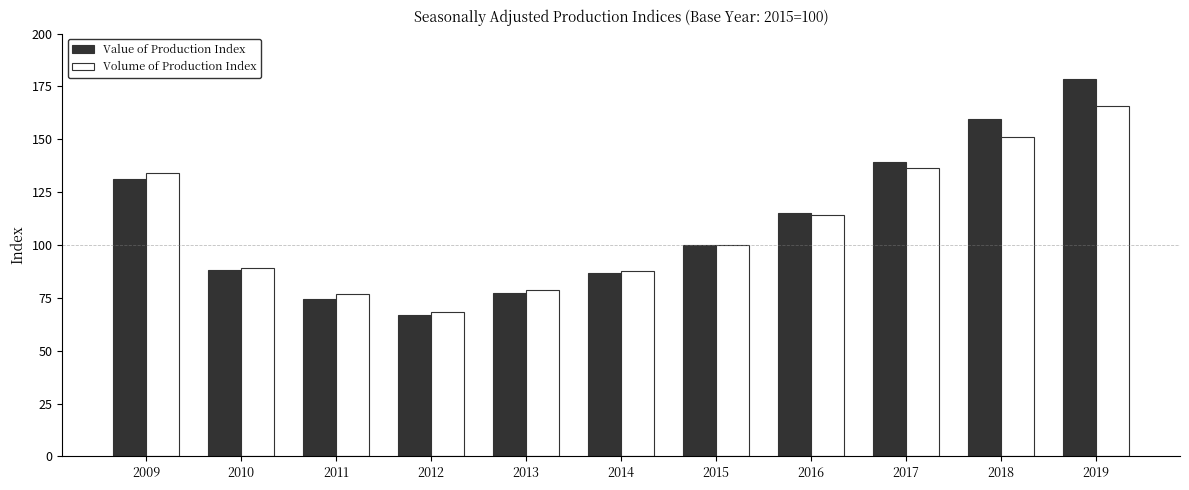

Rank the series by their maximum value, from lowest to highest.

Volume of Production Index, Value of Production Index